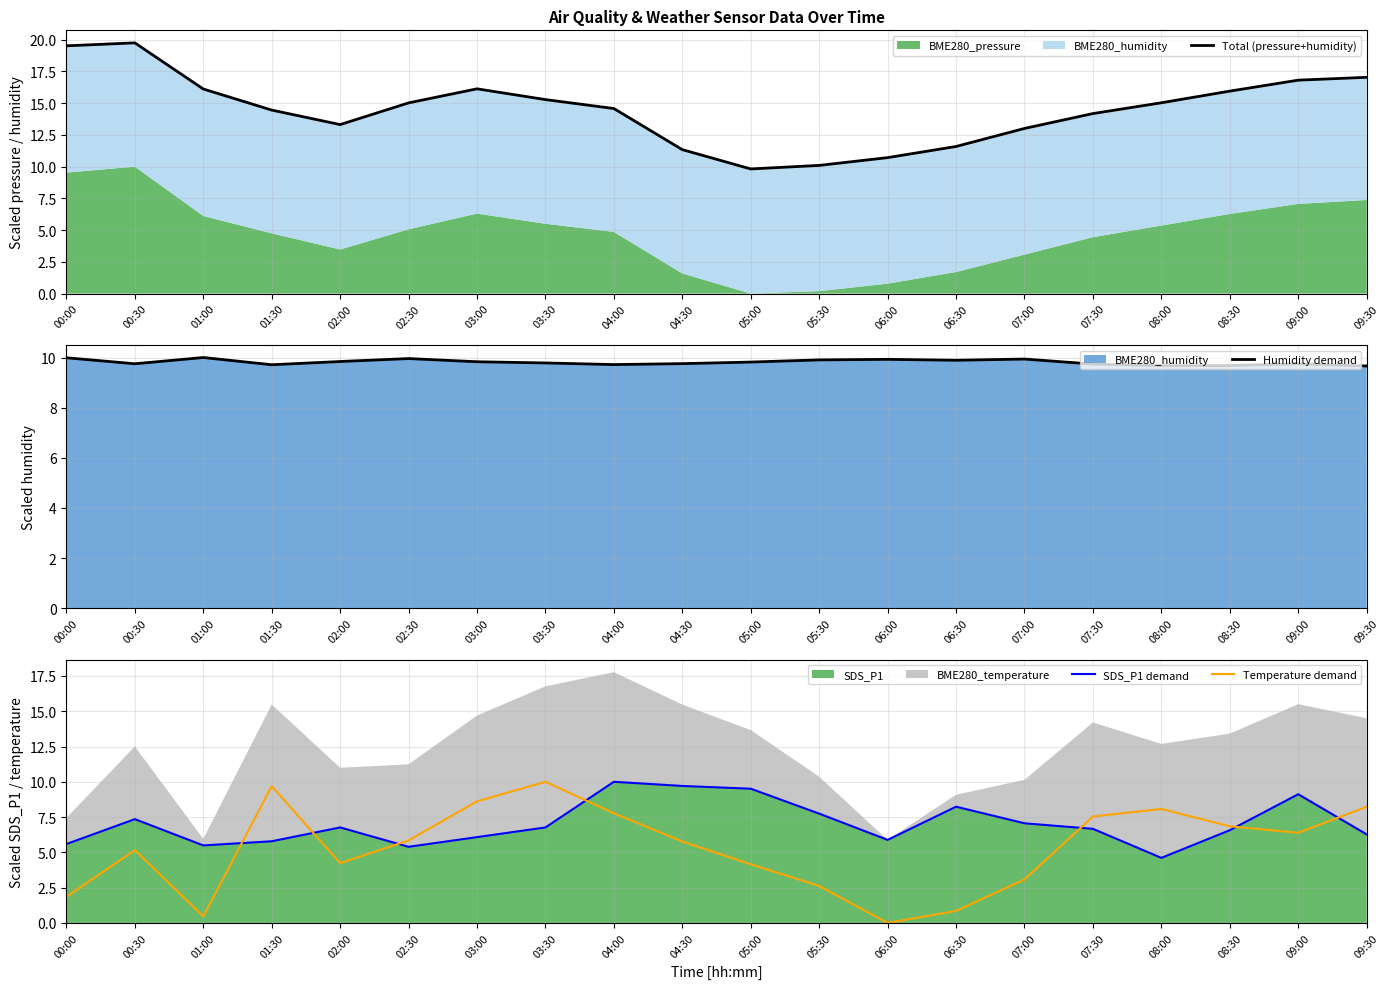

At which label does Temperature demand first exceed 5?

00:30